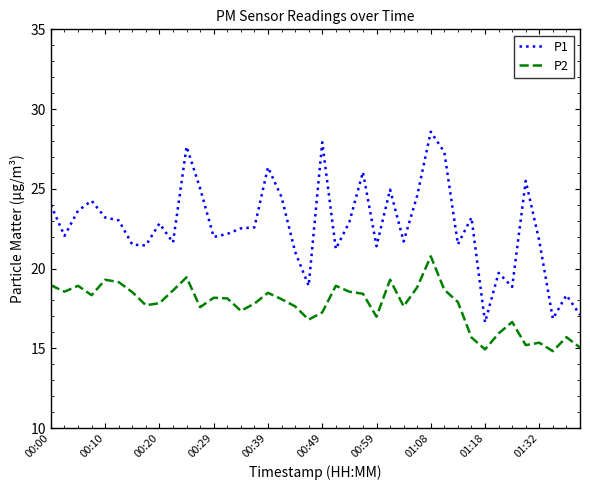

Which series has the widest spread of values?

P1